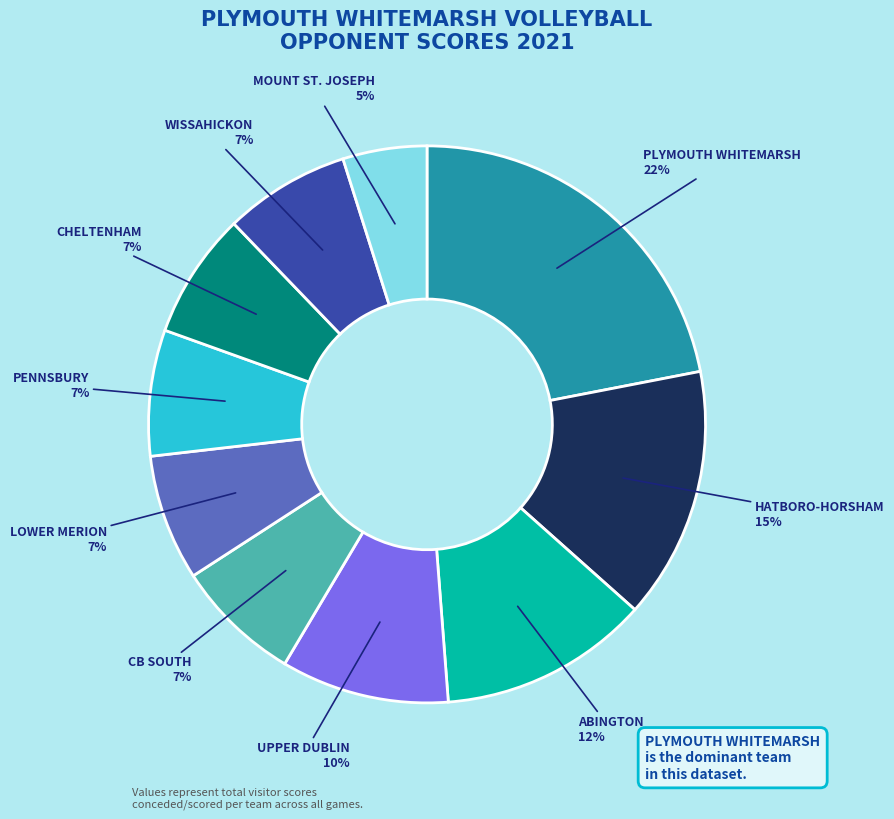

What is the largest slice in the pie chart?

PLYMOUTH WHITEMARSH